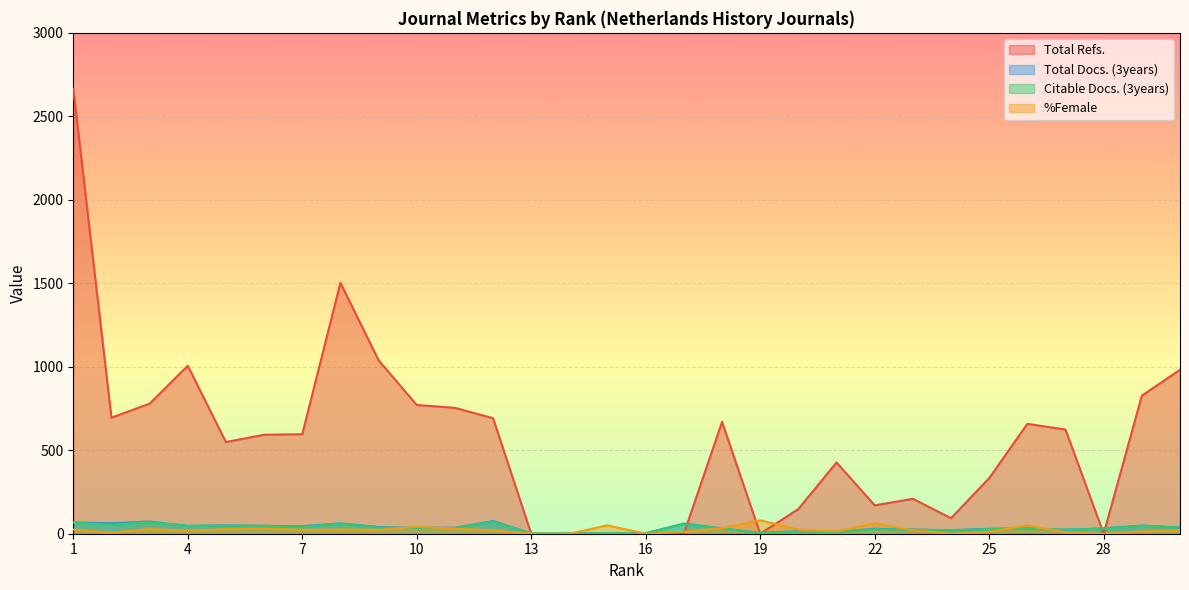

What is the sum of the Total Docs. (3years) values at 25 and 8?

92